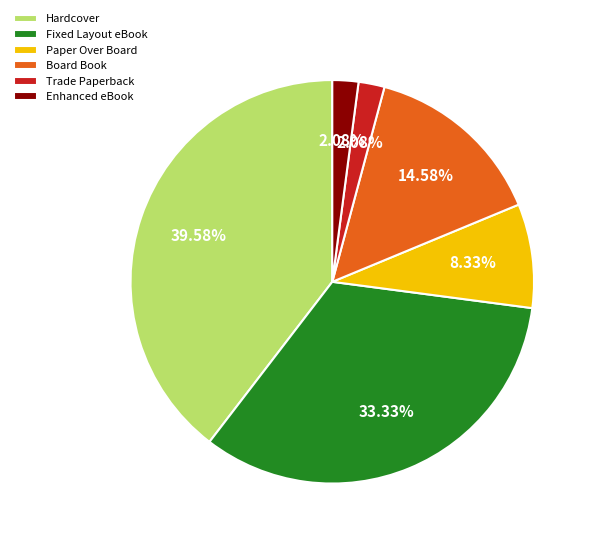

How many segments does this pie chart have?

6